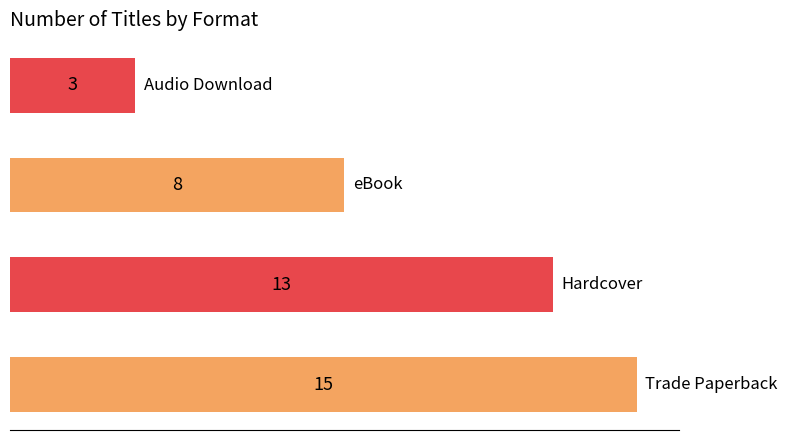

What is the average value?

10